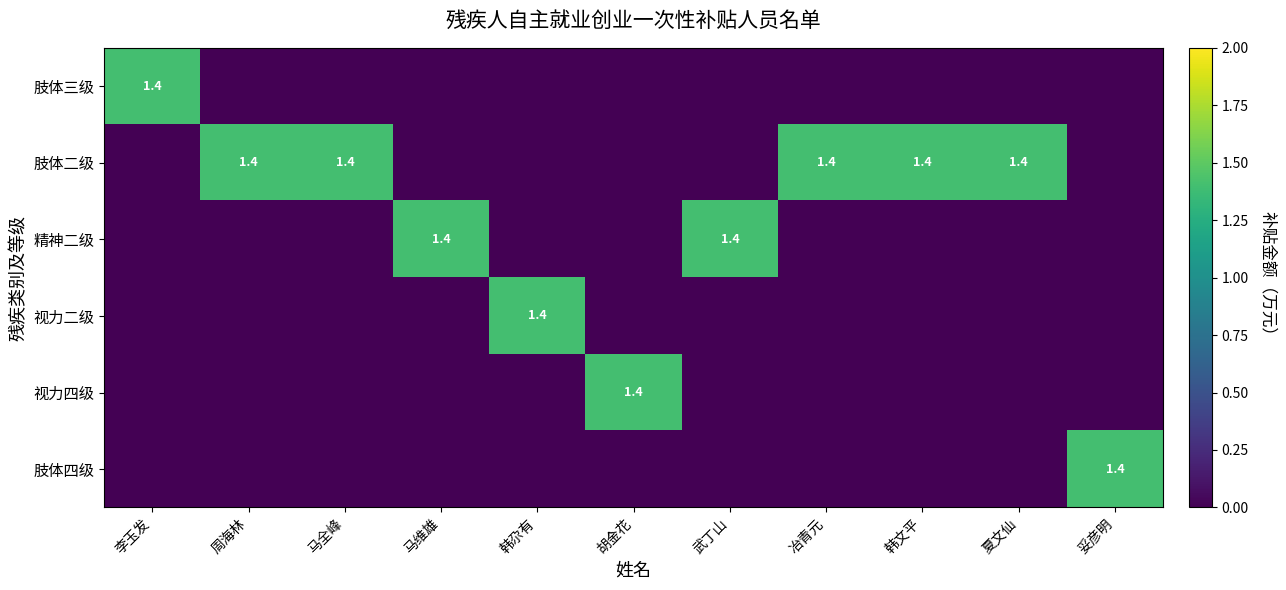

The value of 精神二级 at 武丁山 is 1.4. True or false?

True